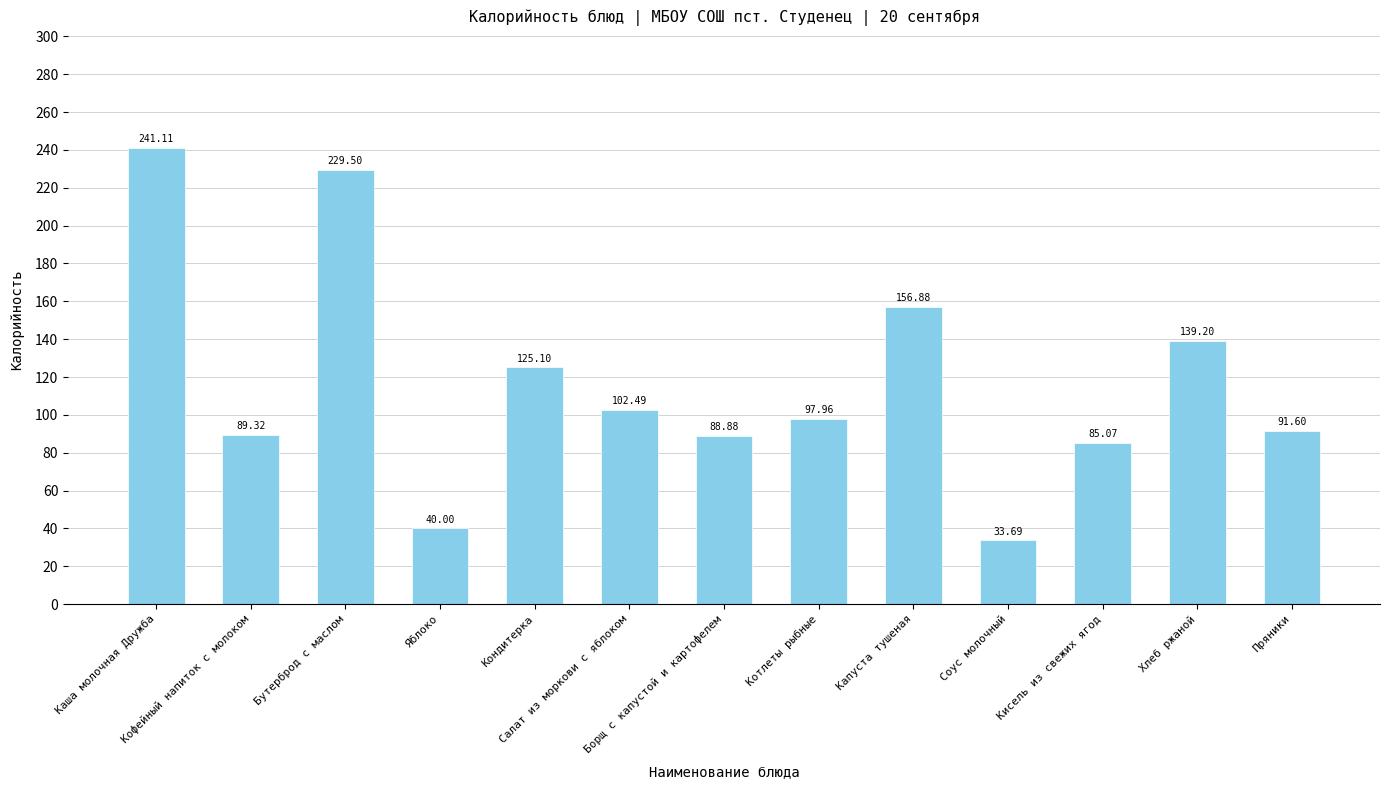

Which label corresponds to the largest value in the chart?

Каша молочная Дружба